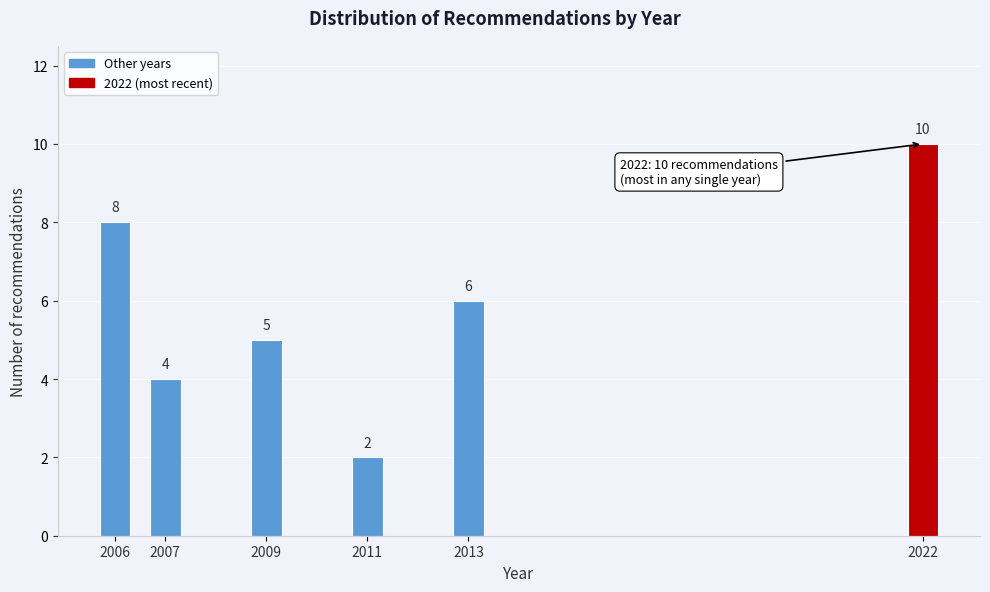

Reading right to left, list all the values displayed in this chart.

2022=10	2013=6	2011=2	2009=5	2007=4	2006=8